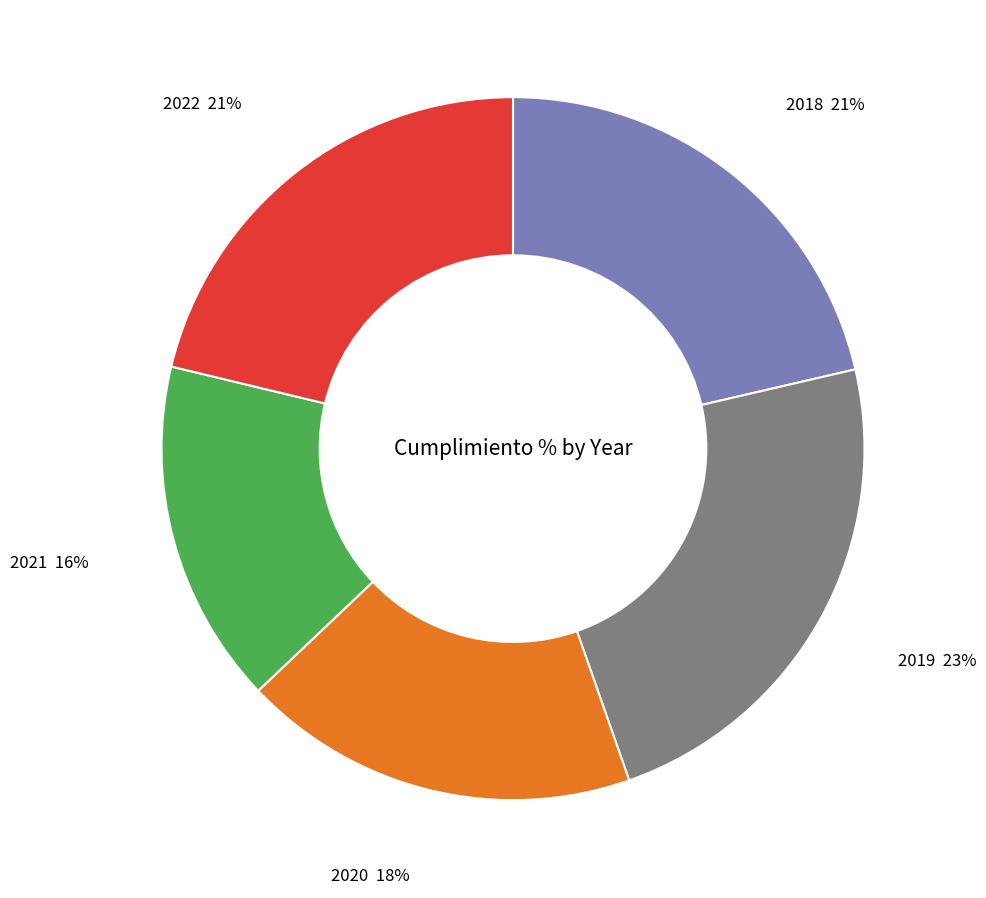

Combined, do 2020 and 2019 account for over 50%?

No